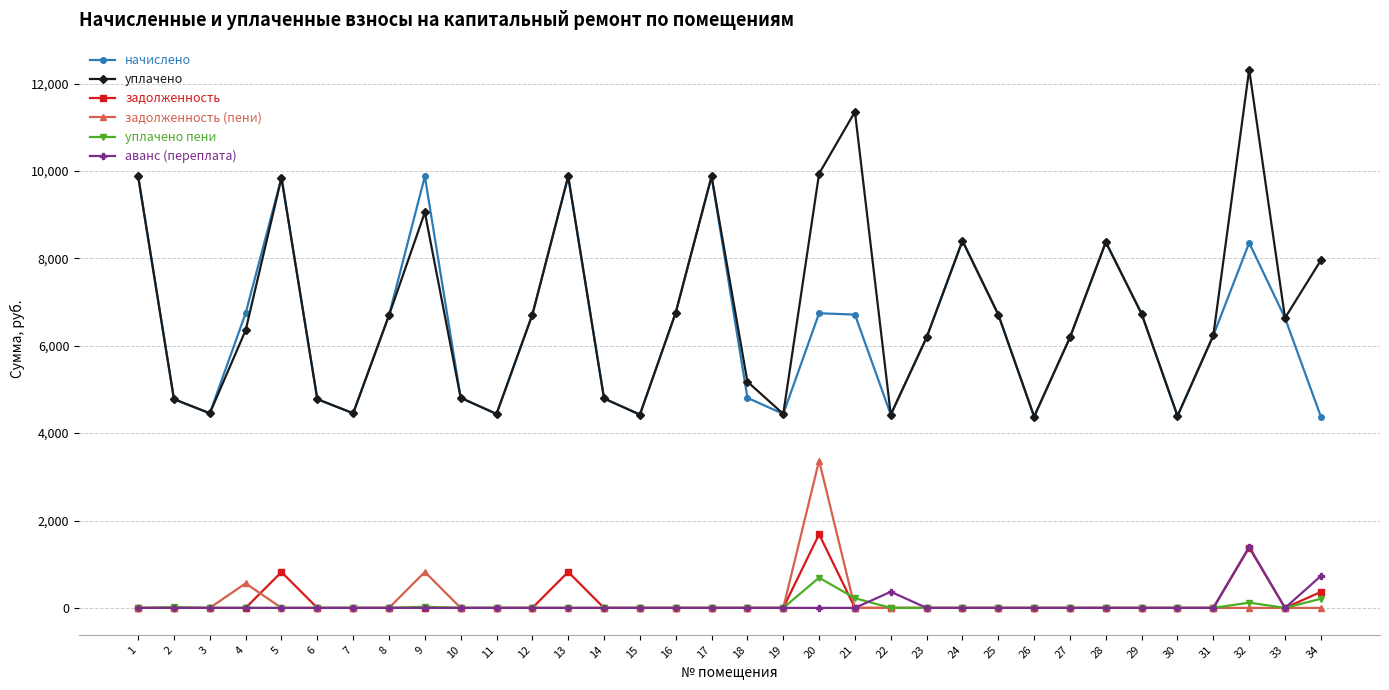

Does the chart display data point markers on the line(s)?

Yes